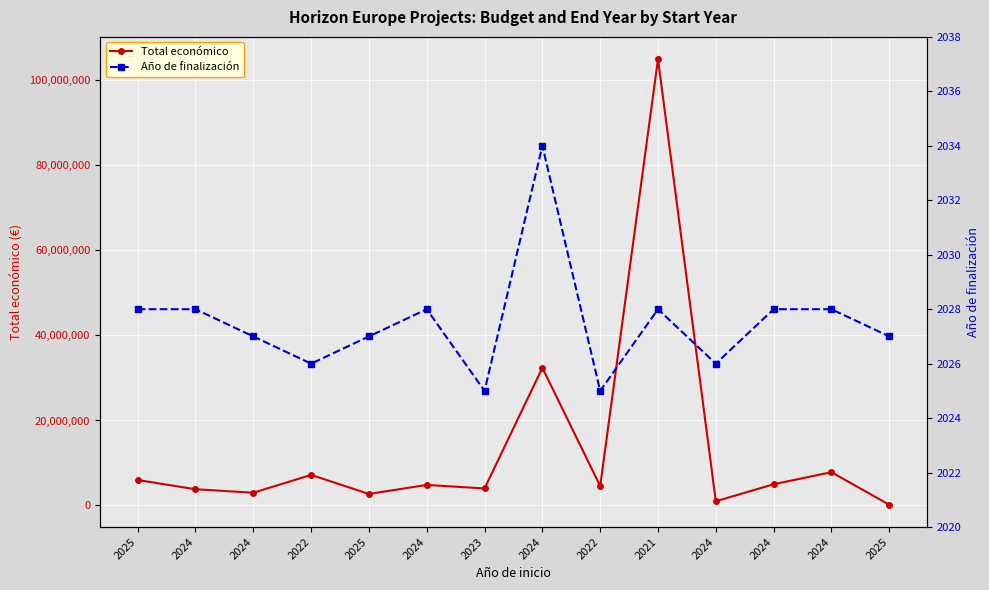

True or false: Año de finalización has a value of 2028 at 2024.

True